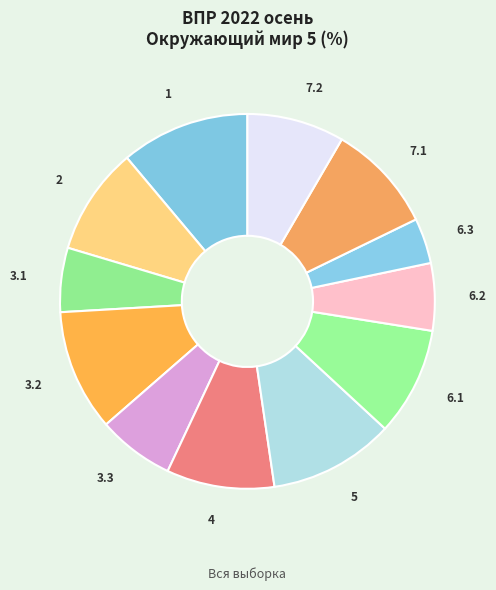

Do 3.1 and 6.3 together represent more than half of the pie?

No